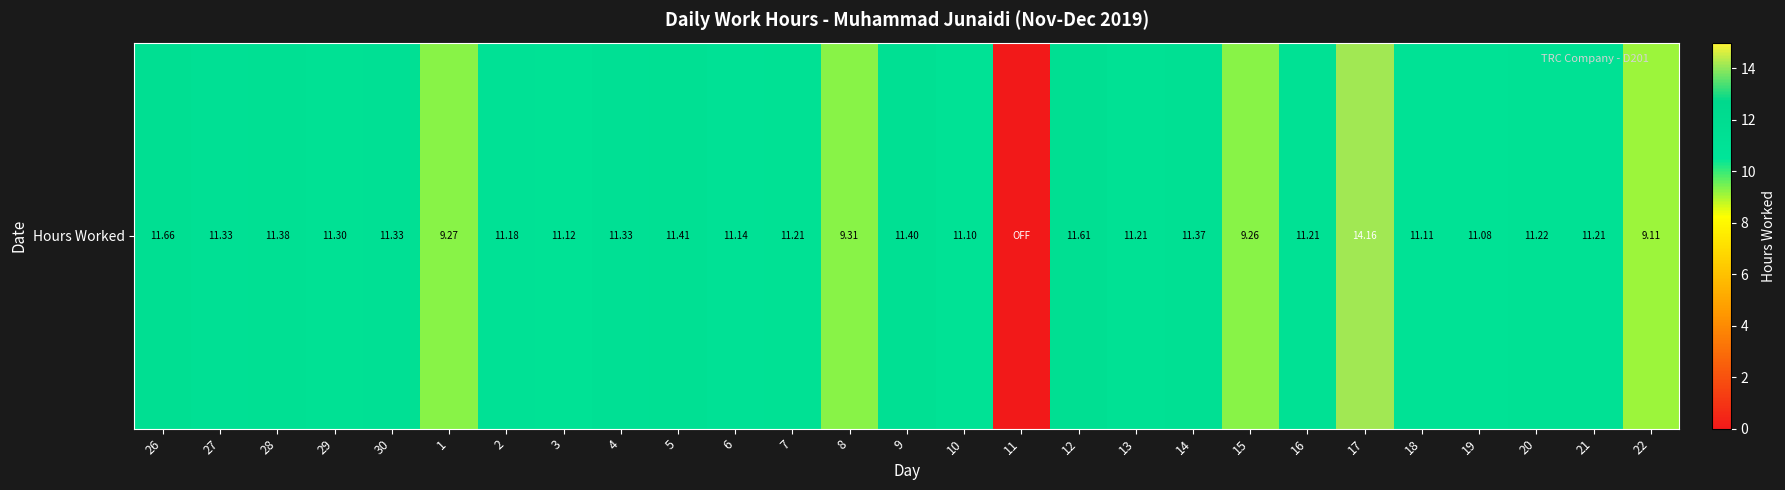

How many values are below 11?

5